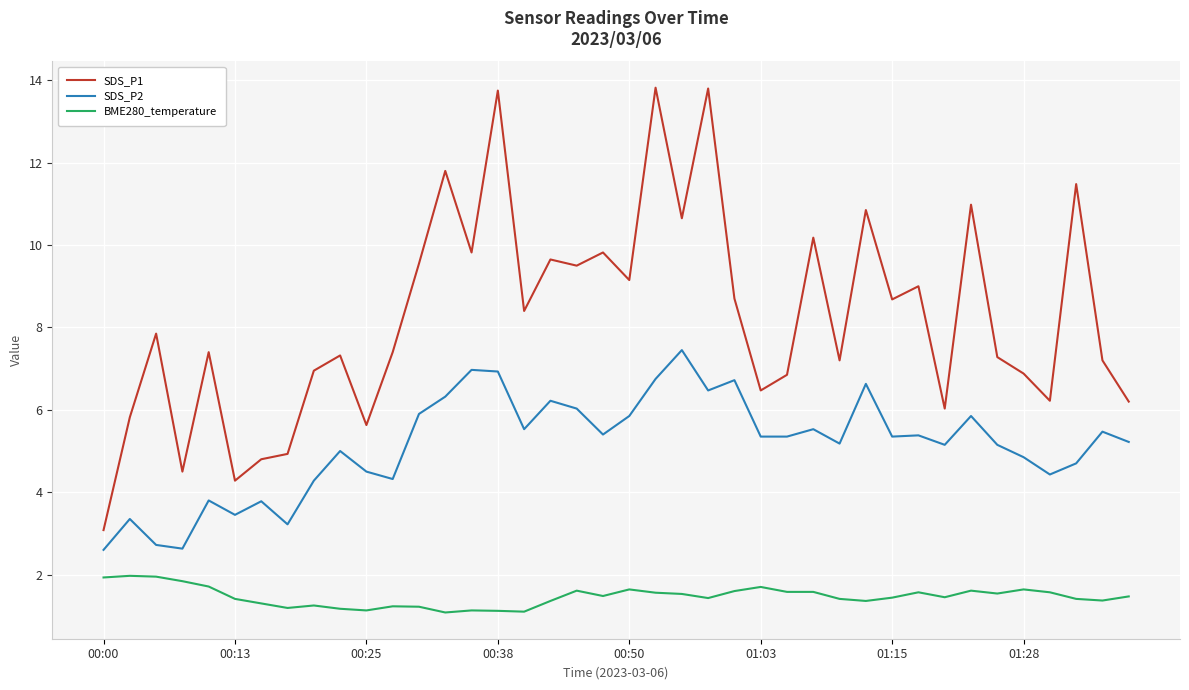

What is the maximum value shown in the chart?

13.8